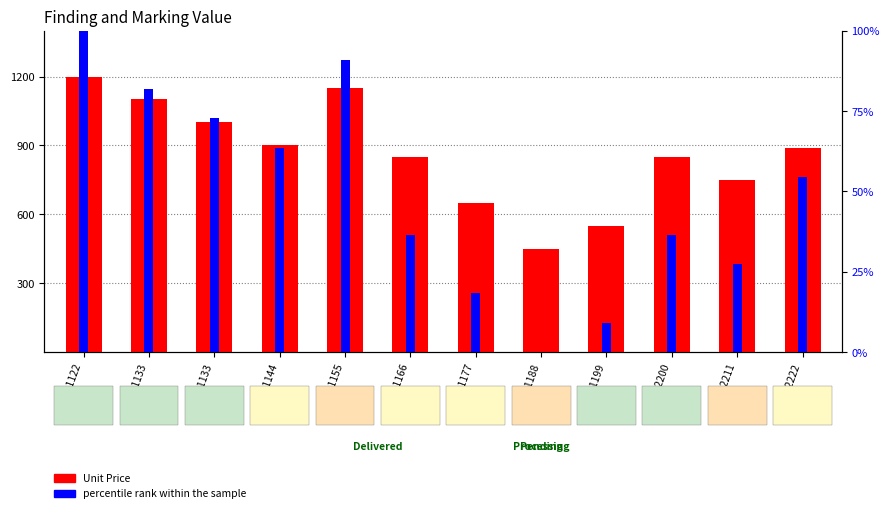

The percentile rank within the sample series shows 81.8 at SM-1133. True or false?

True